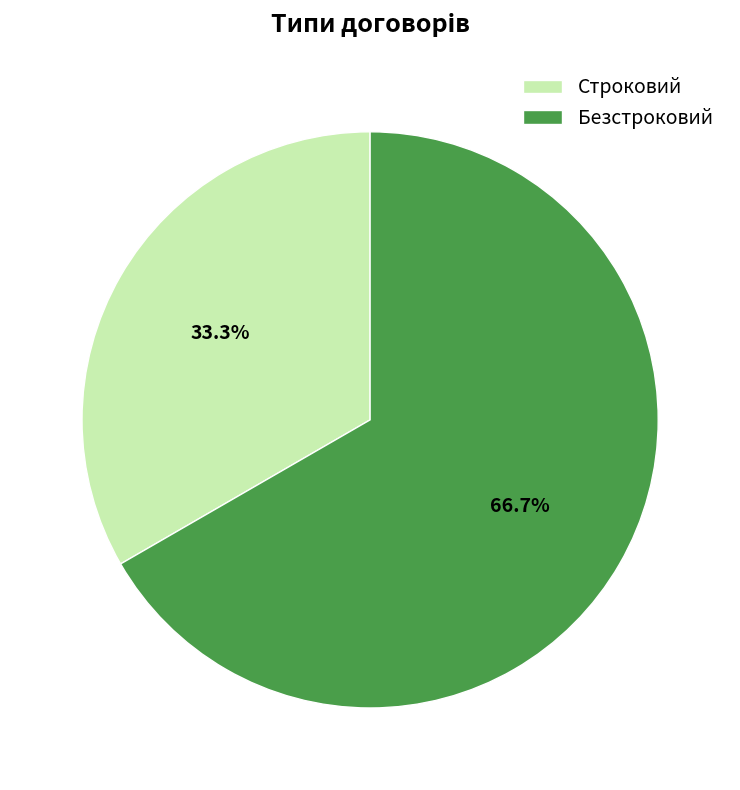

Does any single category account for the majority?

Yes